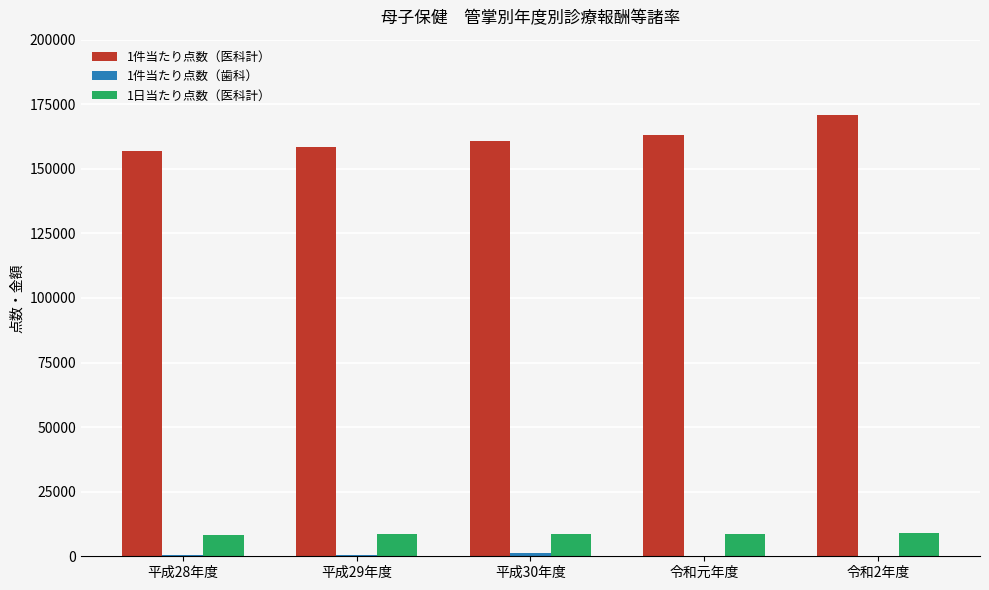

At which label does 1件当たり点数（医科計） reach its peak?

令和2年度